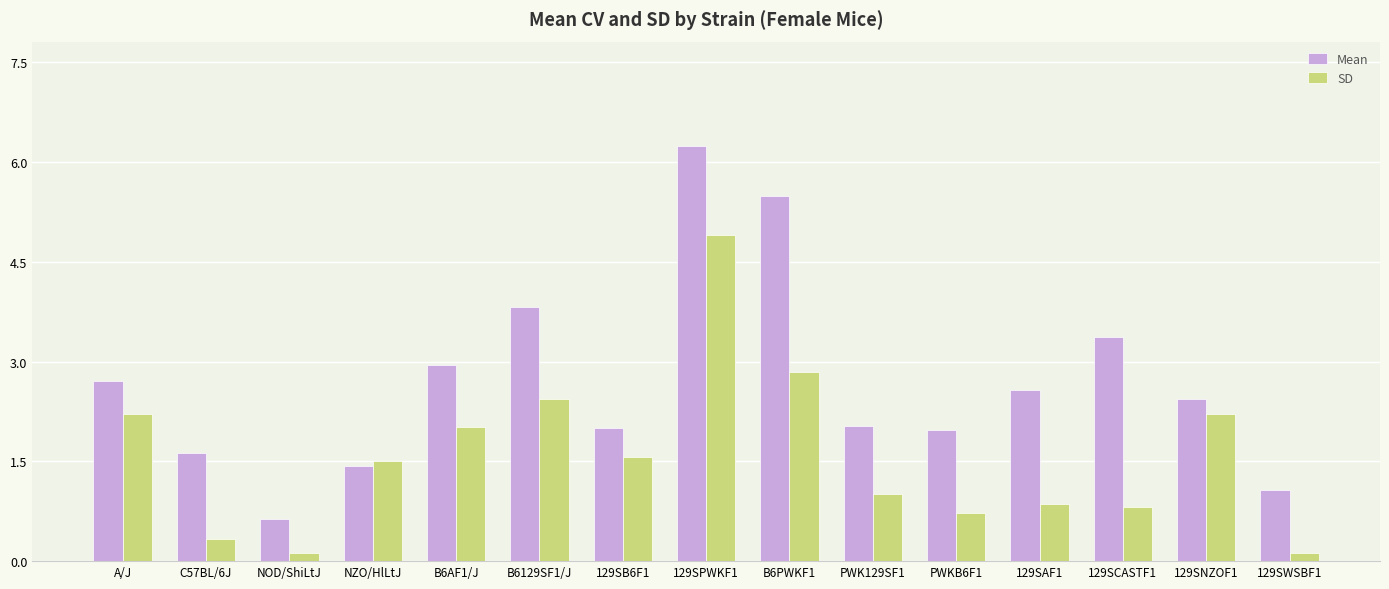

What is the total value across all series at 129SPWKF1?

11.2